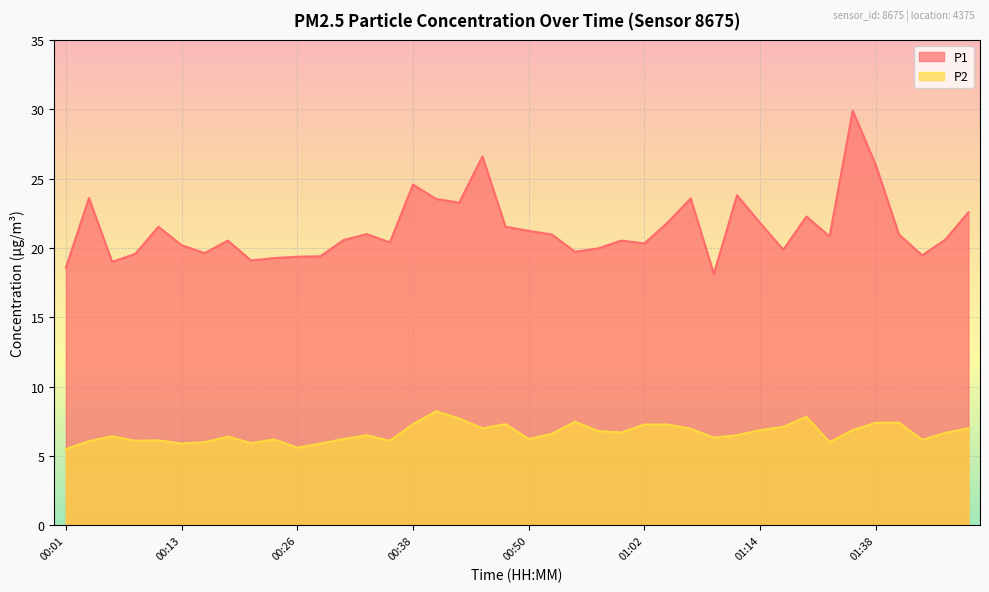

How many lines are shown in the chart?

2